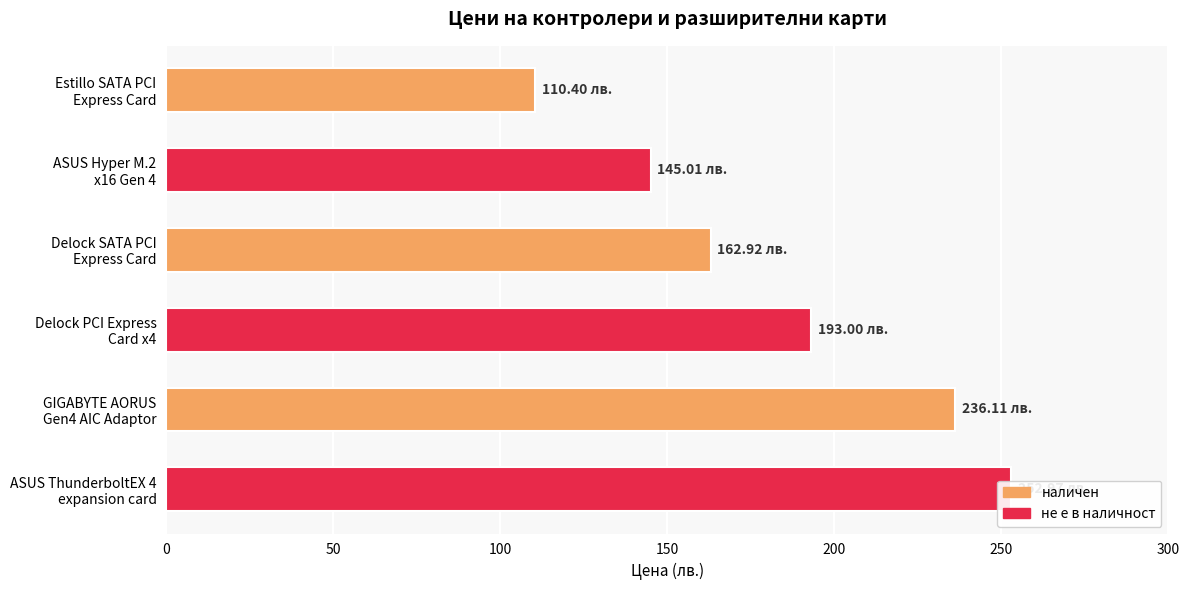

Approximately how many times larger is the value at ASUS ThunderboltEX 4 expansion card compared to ASUS Hyper M.2 x16 Gen 4?

1.7